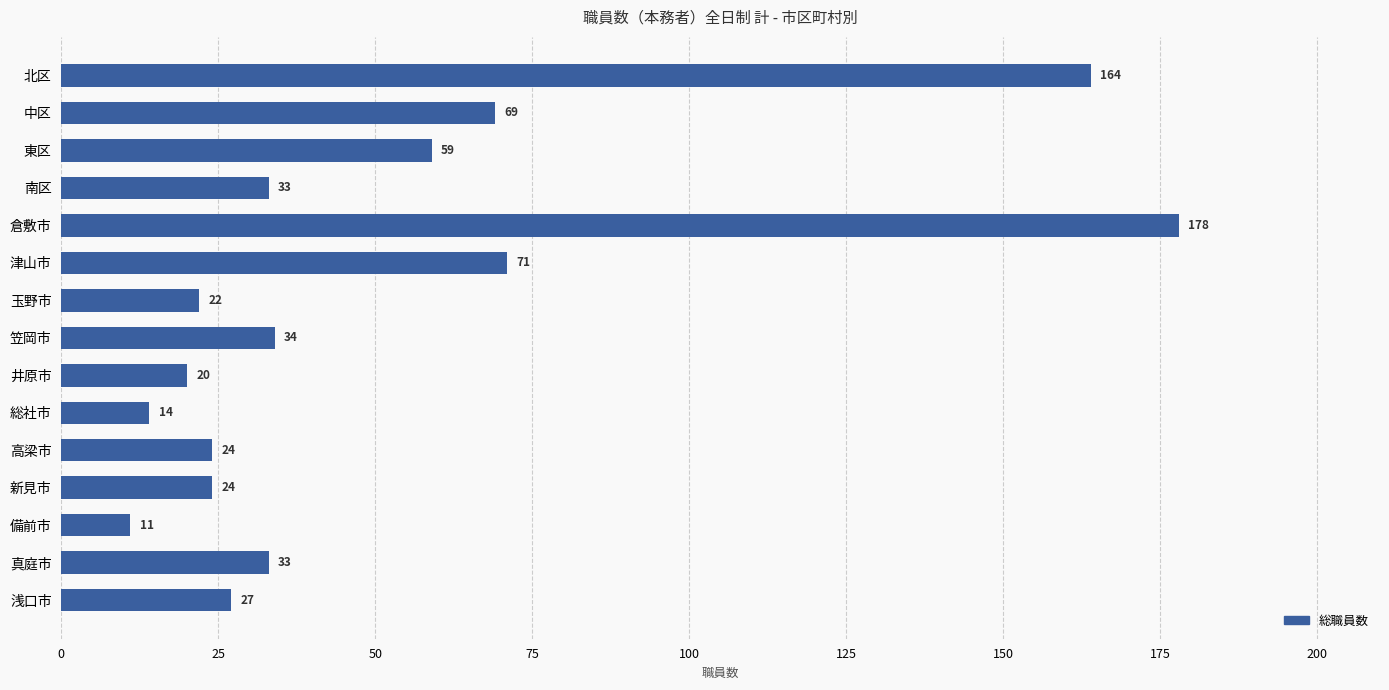

The chart shows a value of 12 at 浅口市. True or false?

False